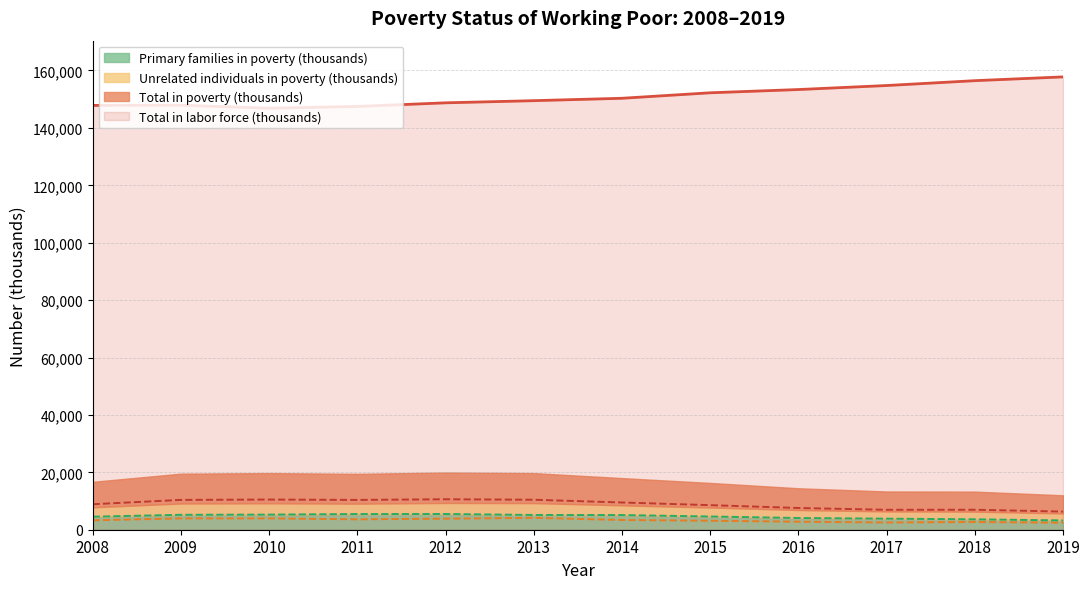

Is the value of Primary families in poverty (thousands) at 2019 greater than the value of Unrelated individuals in poverty (thousands) at 2019?

Yes